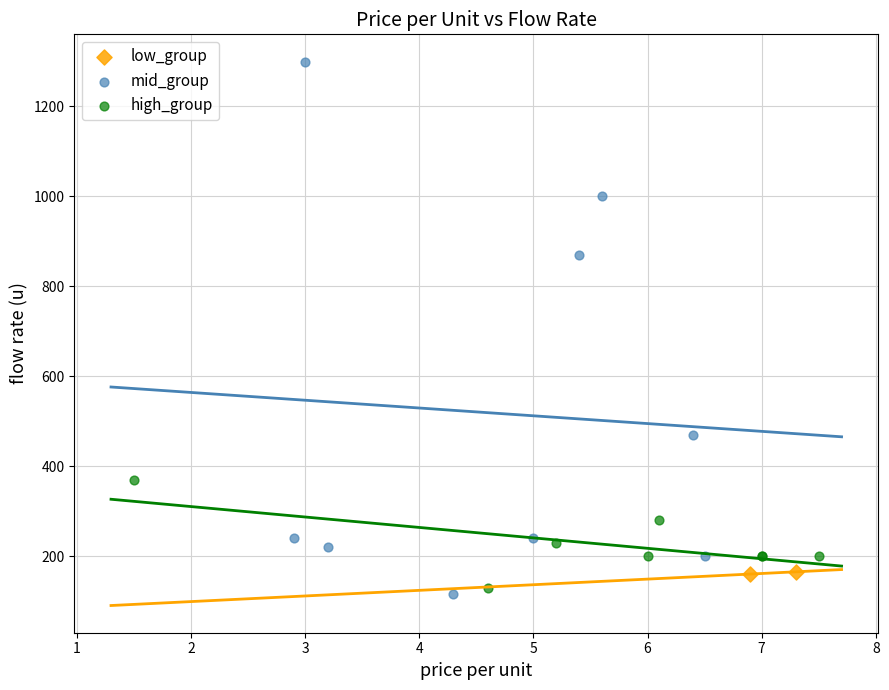

Which series reaches the minimum Y coordinate?

mid_group